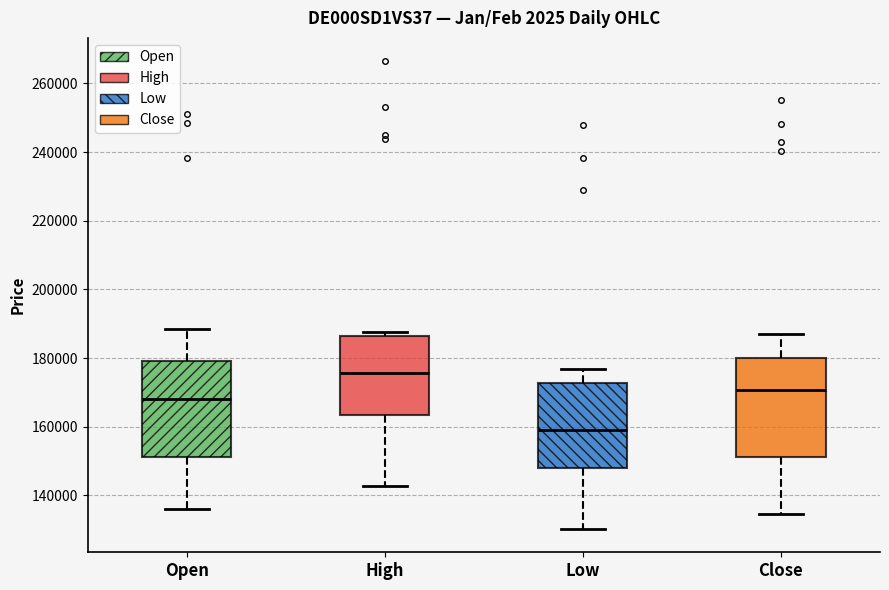

Reading left to right, transcribe this box plot: for each box, give where its median line is, the range the box spans, and where its two whiskers end, as read against the y-axis. The values are not printed on the chart, so give them approximately, as read against the axis.

Open: median 168000, box 152000 to 180000, whiskers 136000 to 188000
High: median 176000, box 164000 to 186000, whiskers 142000 to 188000
Low: median 160000, box 148000 to 172000, whiskers 130000 to 176000
Close: median 170000, box 152000 to 180000, whiskers 134000 to 188000